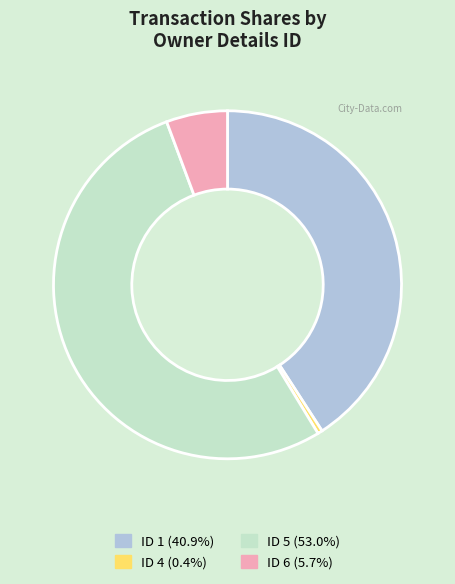

How many segments does this pie chart have?

4